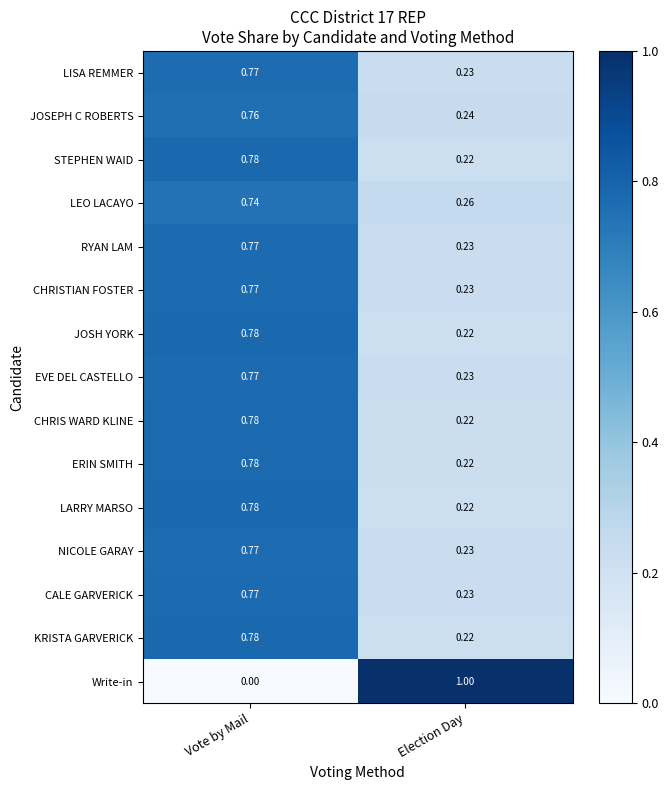

How many distinct data groups are displayed?

15